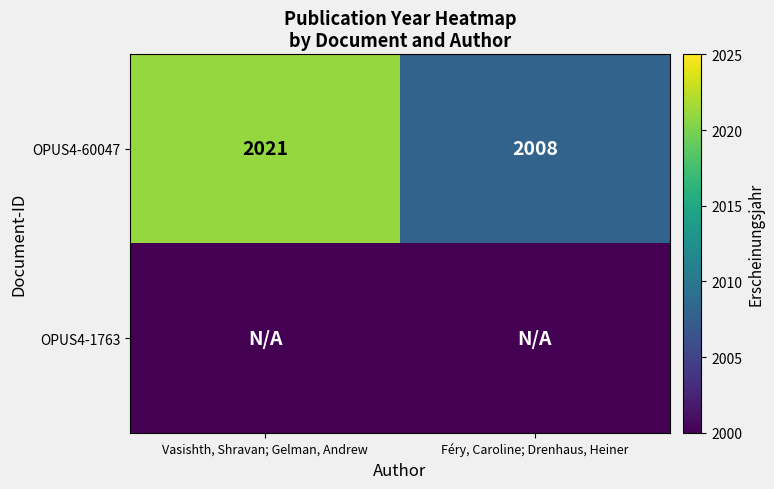

What is the difference between the highest and lowest values at Vasishth, Shravan; Gelman, Andrew?

2021